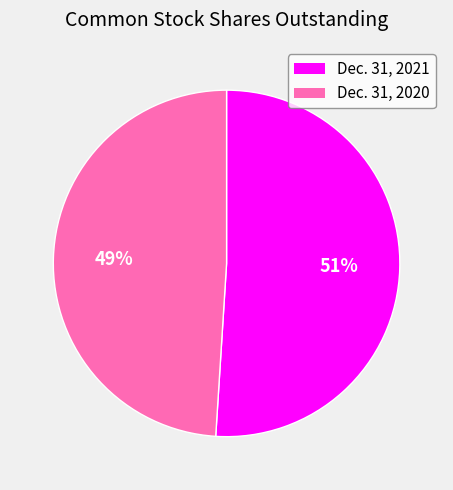

Which has a higher value, Dec. 31, 2021 or Dec. 31, 2020?

Dec. 31, 2021